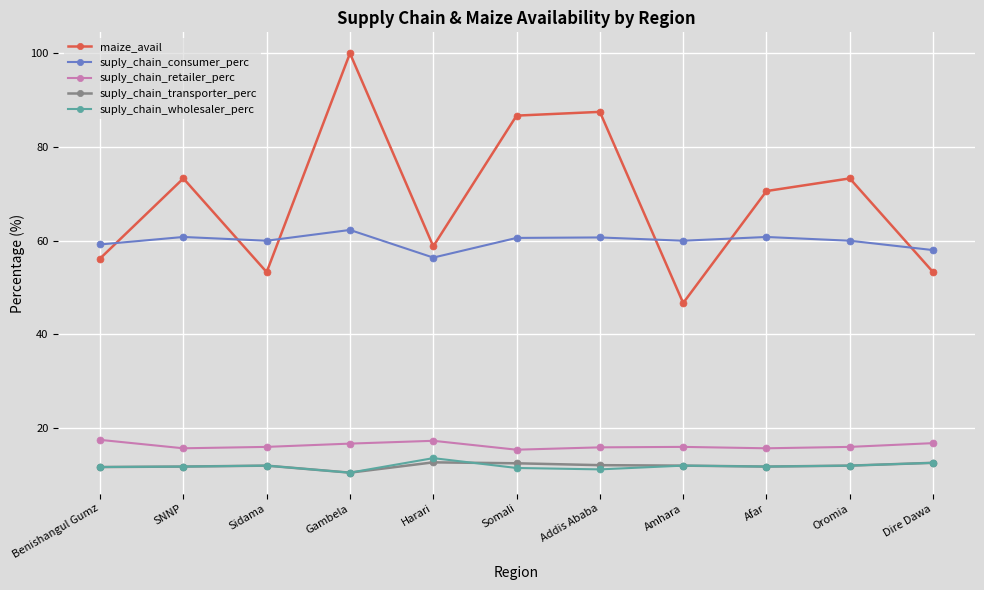

What is the average value of the suply_chain_consumer_perc series?

59.9